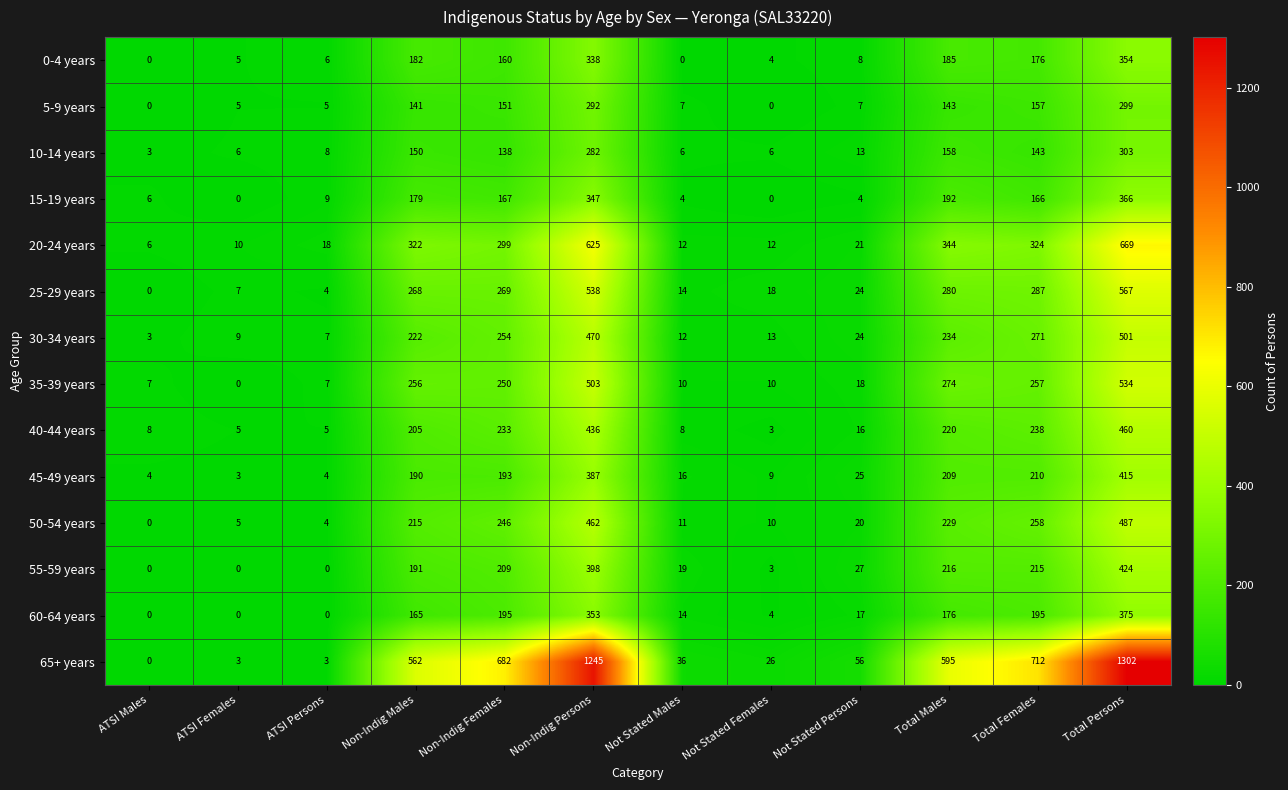

How many values in 50-54 years are above zero?

11